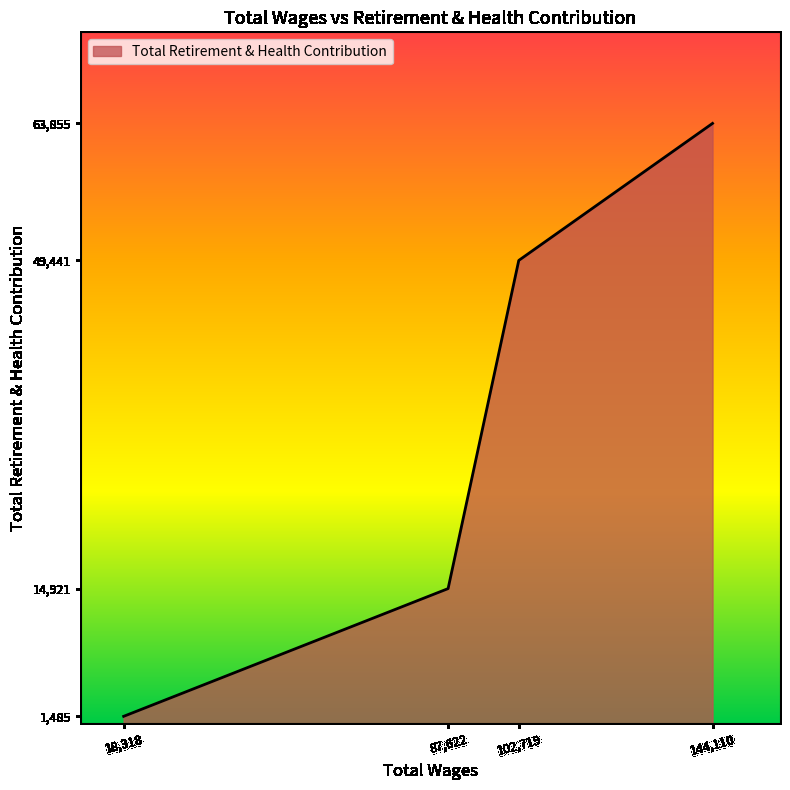

Reading left to right, extract all data points from this chart.

18,318=1485	87,622=14921	102,719=49441	144,110=63855